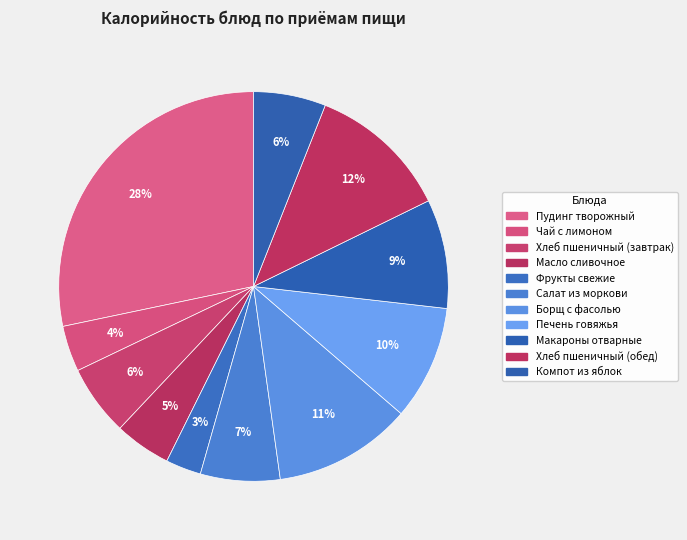

Combined, what portion of the pie is Борщ с фасолью and Хлеб пшеничный (обед)?

23.2%